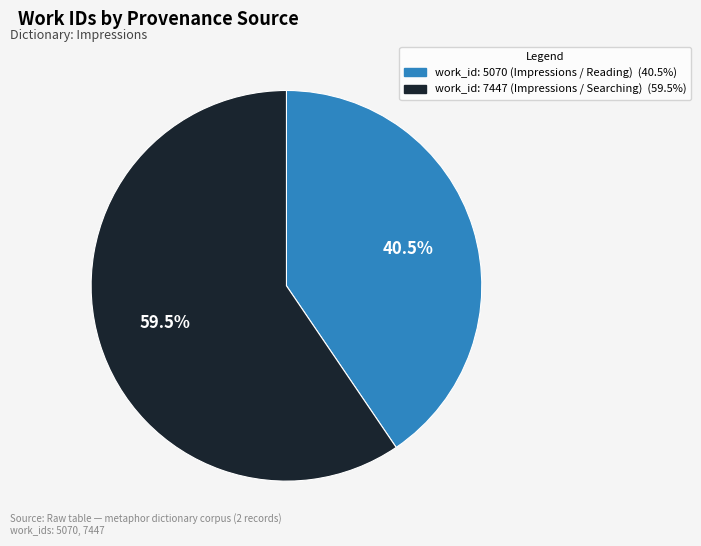

What percentage is NOT represented by work_id: 7447 (Impressions / Searching)?

40.5%